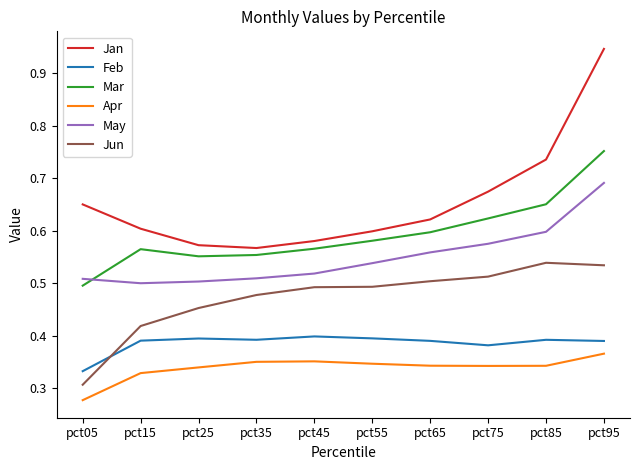

Which category has the highest value across all series?

pct95